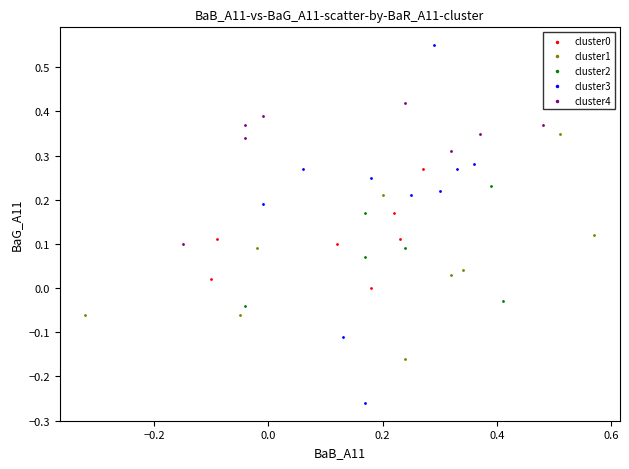

Which series has the widest spread of Y values?

cluster3